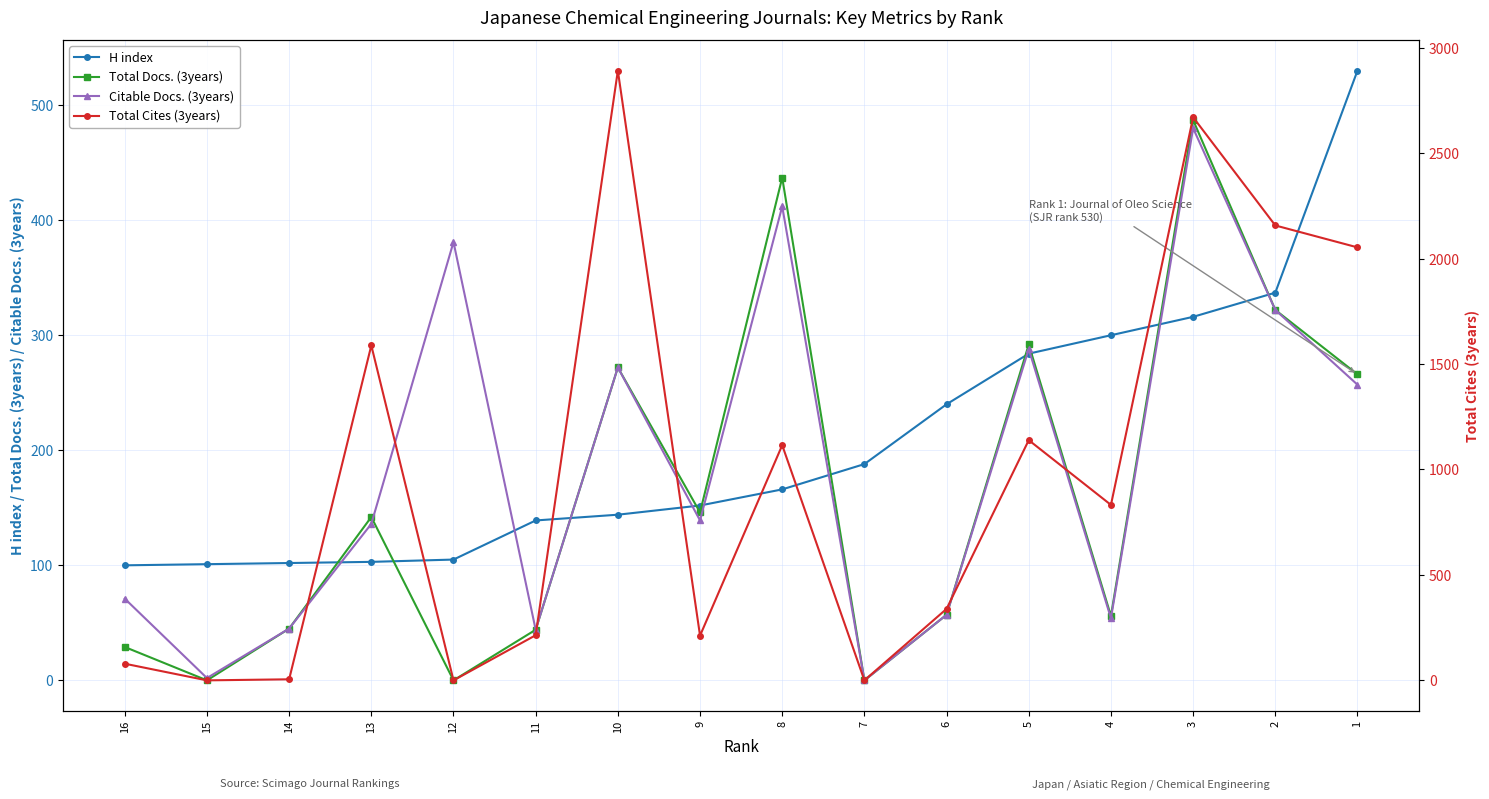

True or false: H index and Total Cites (3years) intersect in this chart.

True